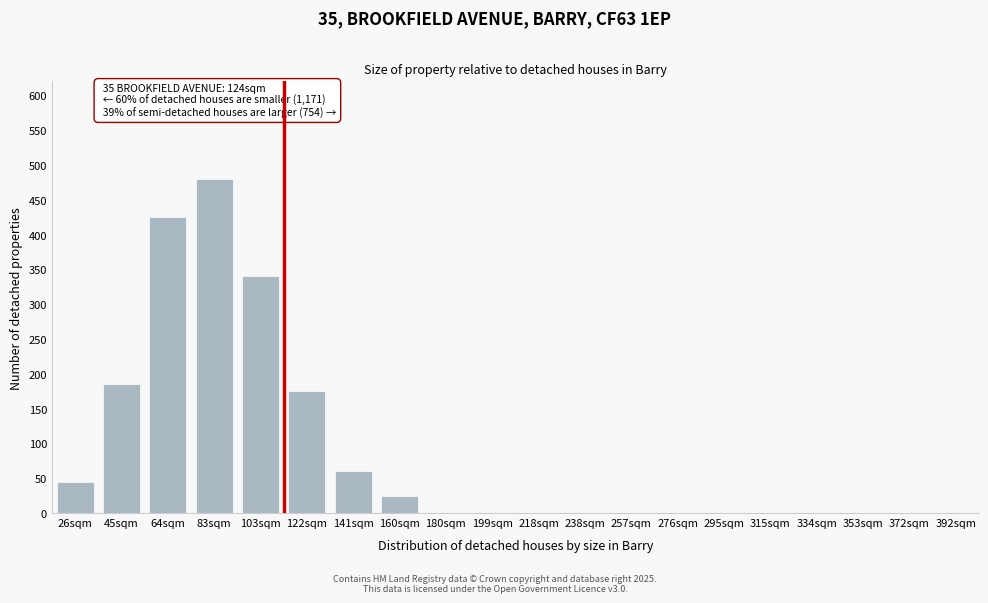

Reading left to right, list all the values displayed in this chart.

26sqm=45	45sqm=185	64sqm=425	83sqm=480	103sqm=340	122sqm=175	141sqm=60	160sqm=25	180sqm=0	199sqm=0	218sqm=0	238sqm=0	257sqm=0	276sqm=0	295sqm=0	315sqm=0	334sqm=0	353sqm=0	372sqm=0	392sqm=0